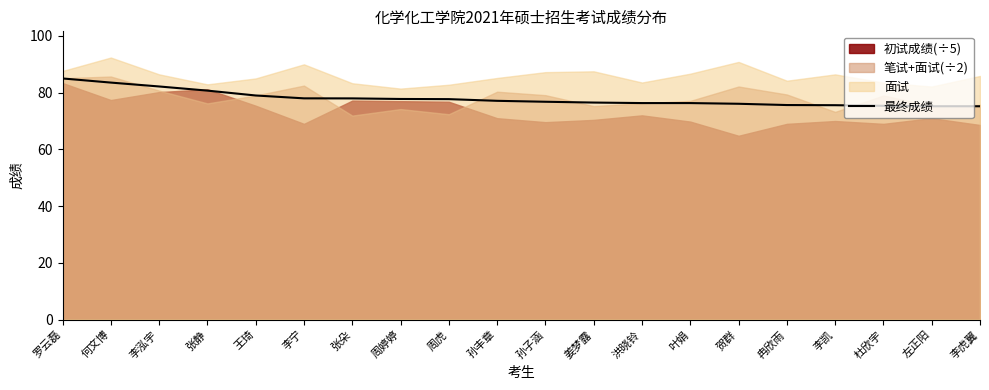

What is the difference between the maximum and minimum values?

9.8